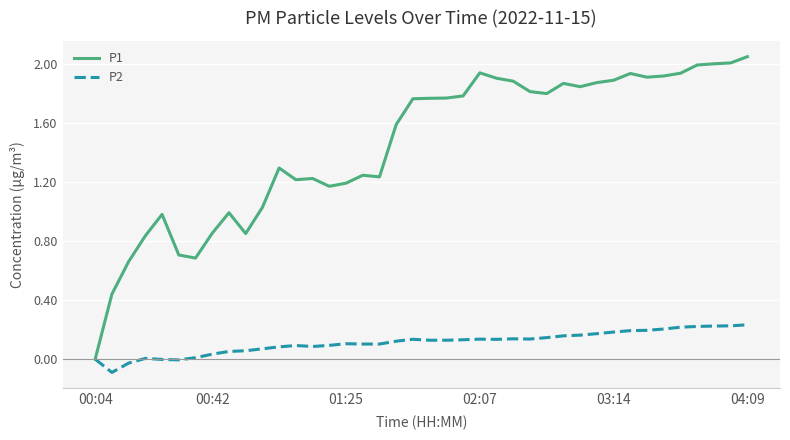

Rank the series by their average value, from highest to lowest.

P1, P2